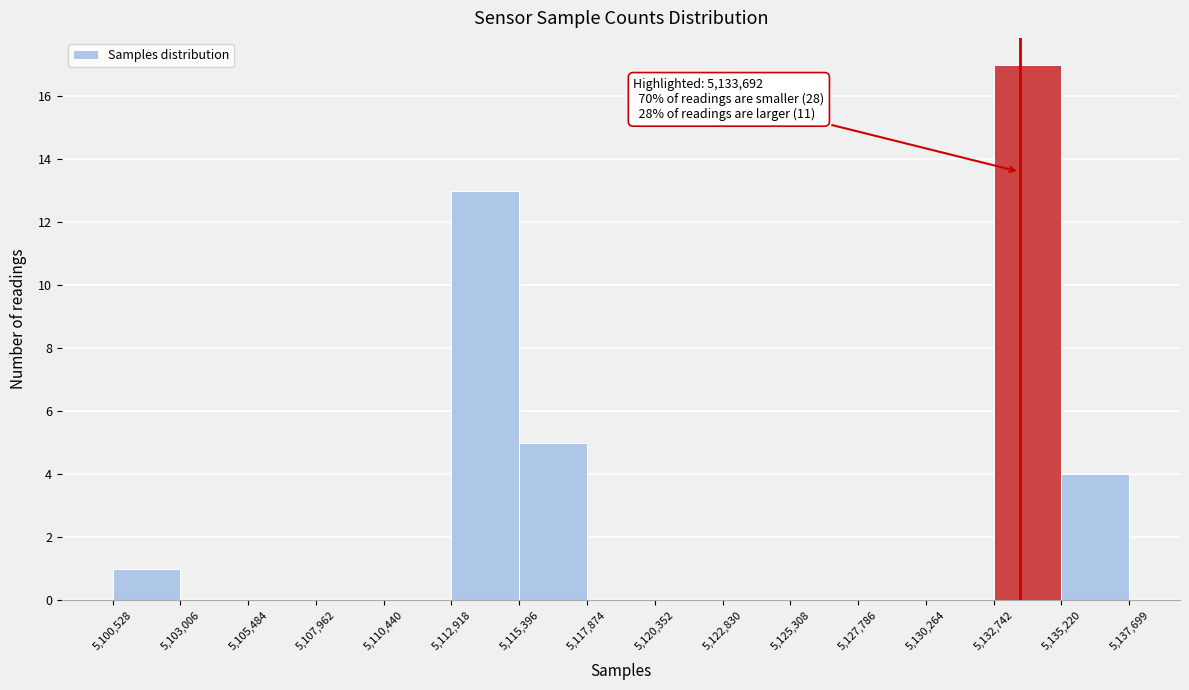

Over which range of the x-axis is the bar tallest?

5,132,742 to 5,135,220